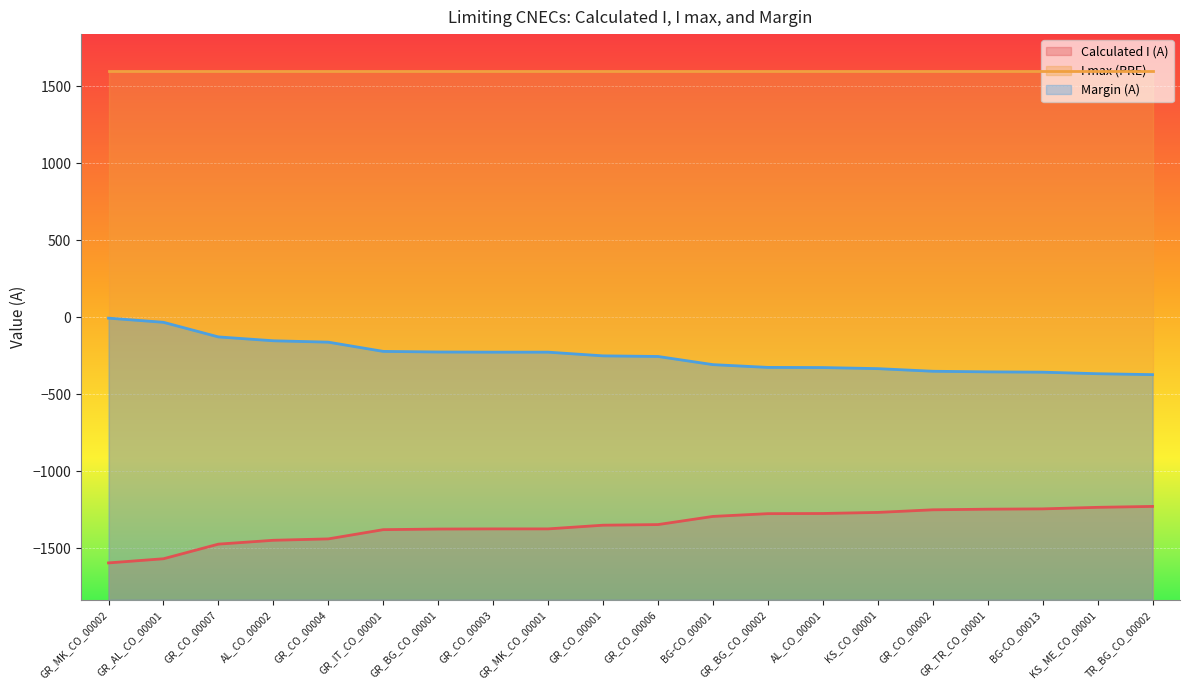

List the series in order of their peak value, lowest first.

Calculated I (A), Margin (A), I max (PRE)